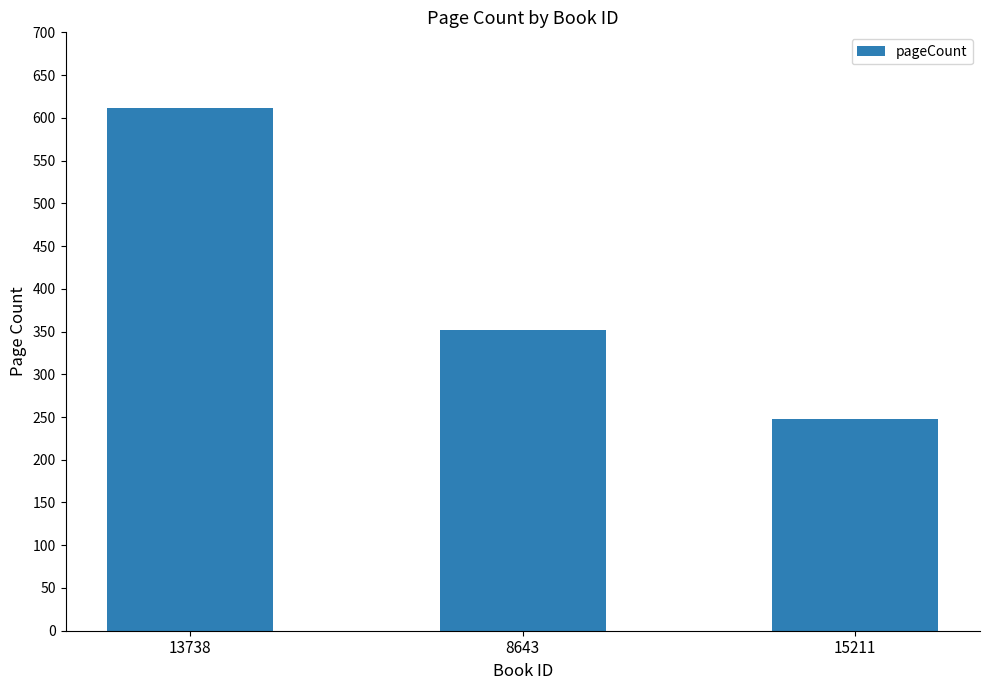

Which label corresponds to the largest value in the chart?

13738